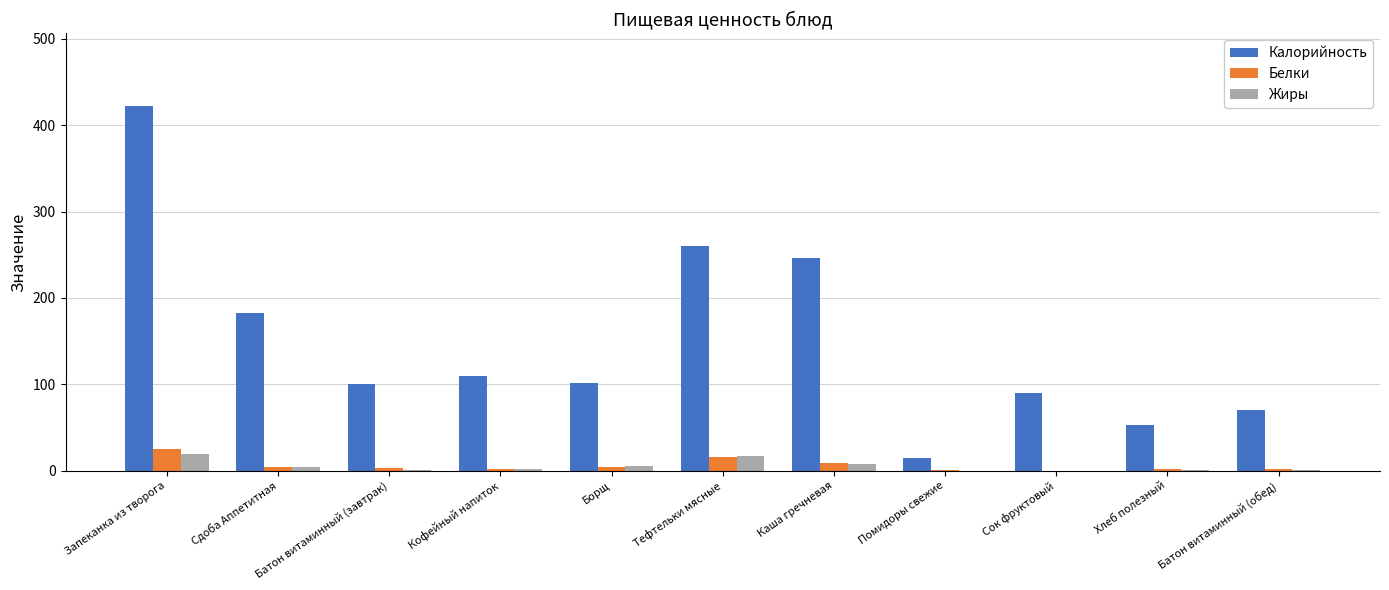

Is the value of Жиры at Запеканка из творога greater than the value of Калорийность at Батон витаминный (завтрак)?

No